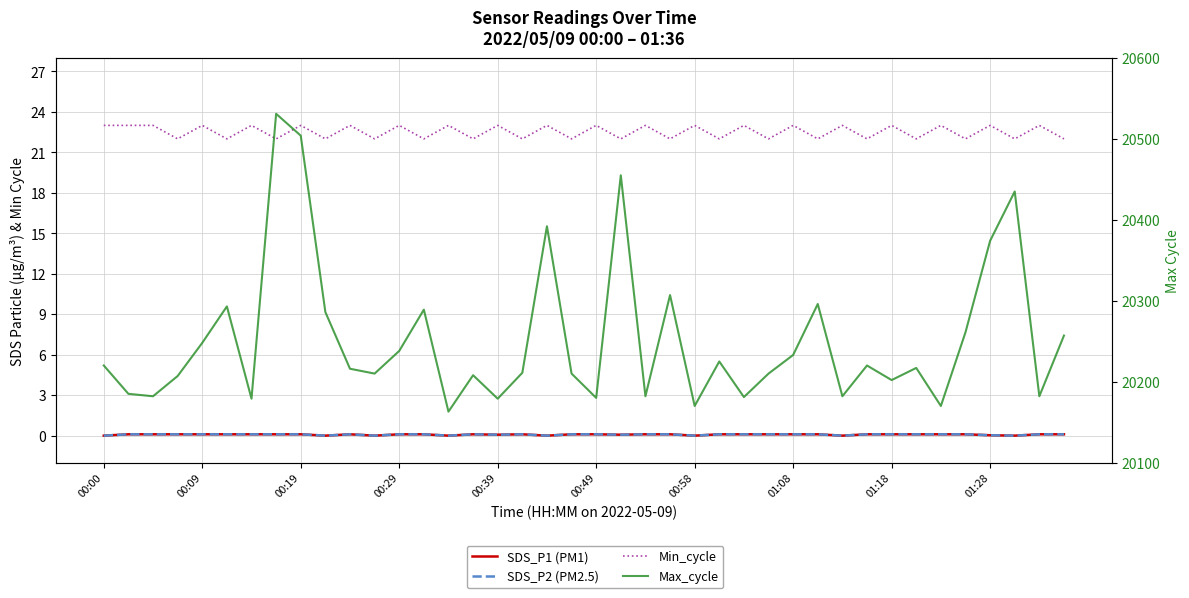

Rank the series at 00:19 from lowest to highest value.

SDS_P1 (PM1), SDS_P2 (PM2.5), Min_cycle, Max_cycle